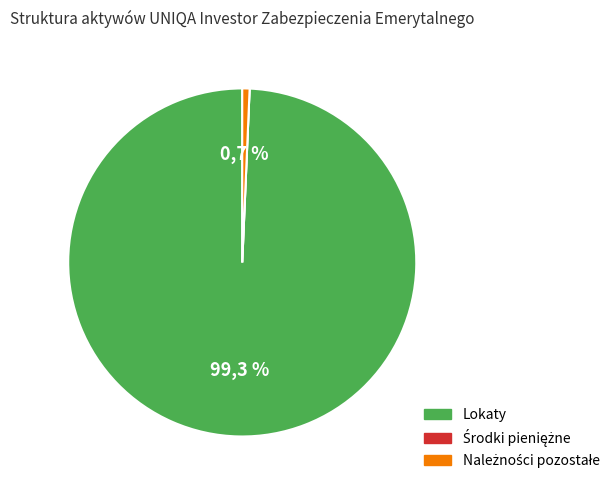

How many segments does this pie chart have?

3